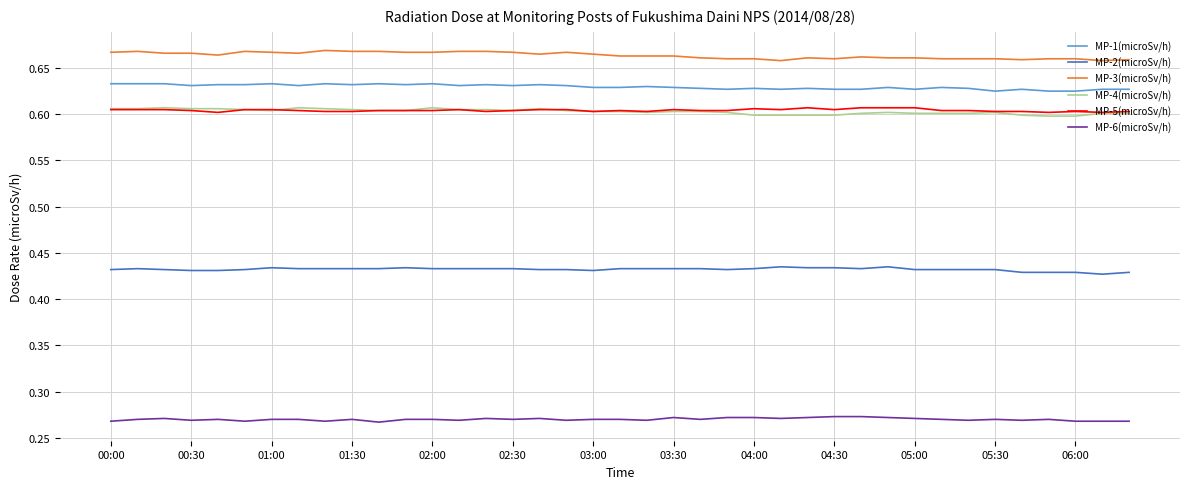

Which series has the largest total across all categories?

MP-3(microSv/h)